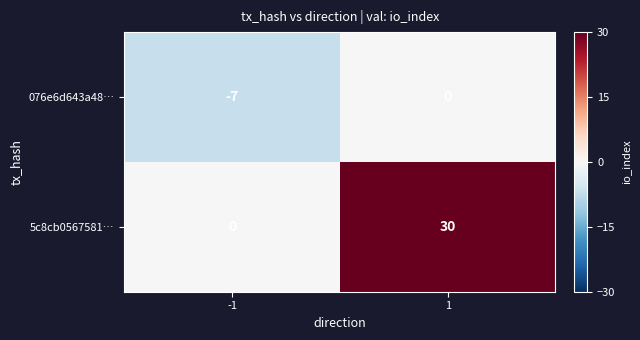

What is the smallest value displayed?

-7